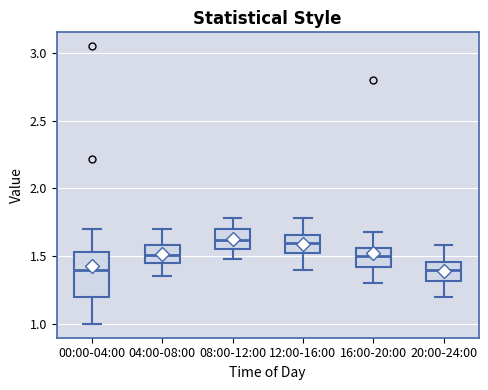

Which box is the tallest, from its lower edge to its upper edge?

00:00-04:00